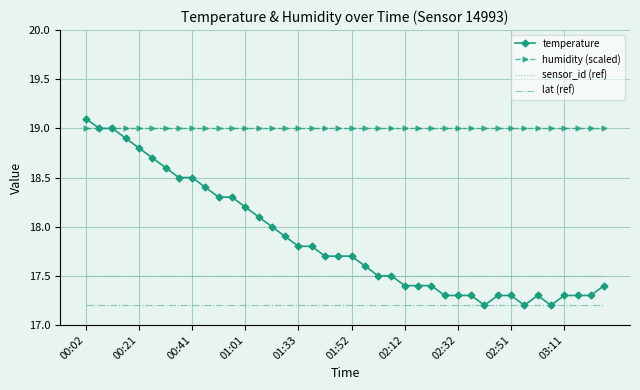

Which series has the largest total across all categories?

humidity (scaled)